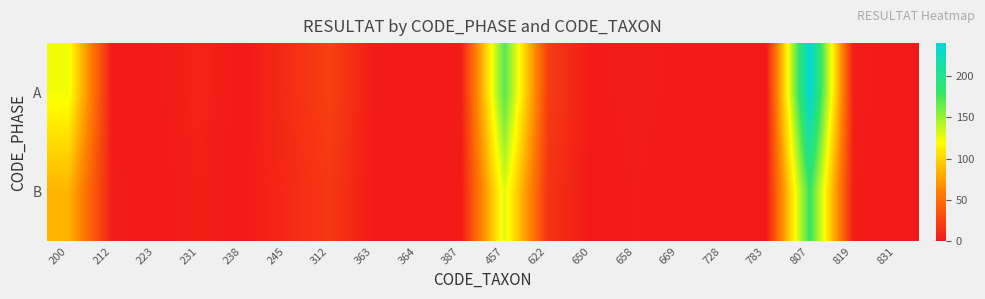

How many data points does each series have?

20